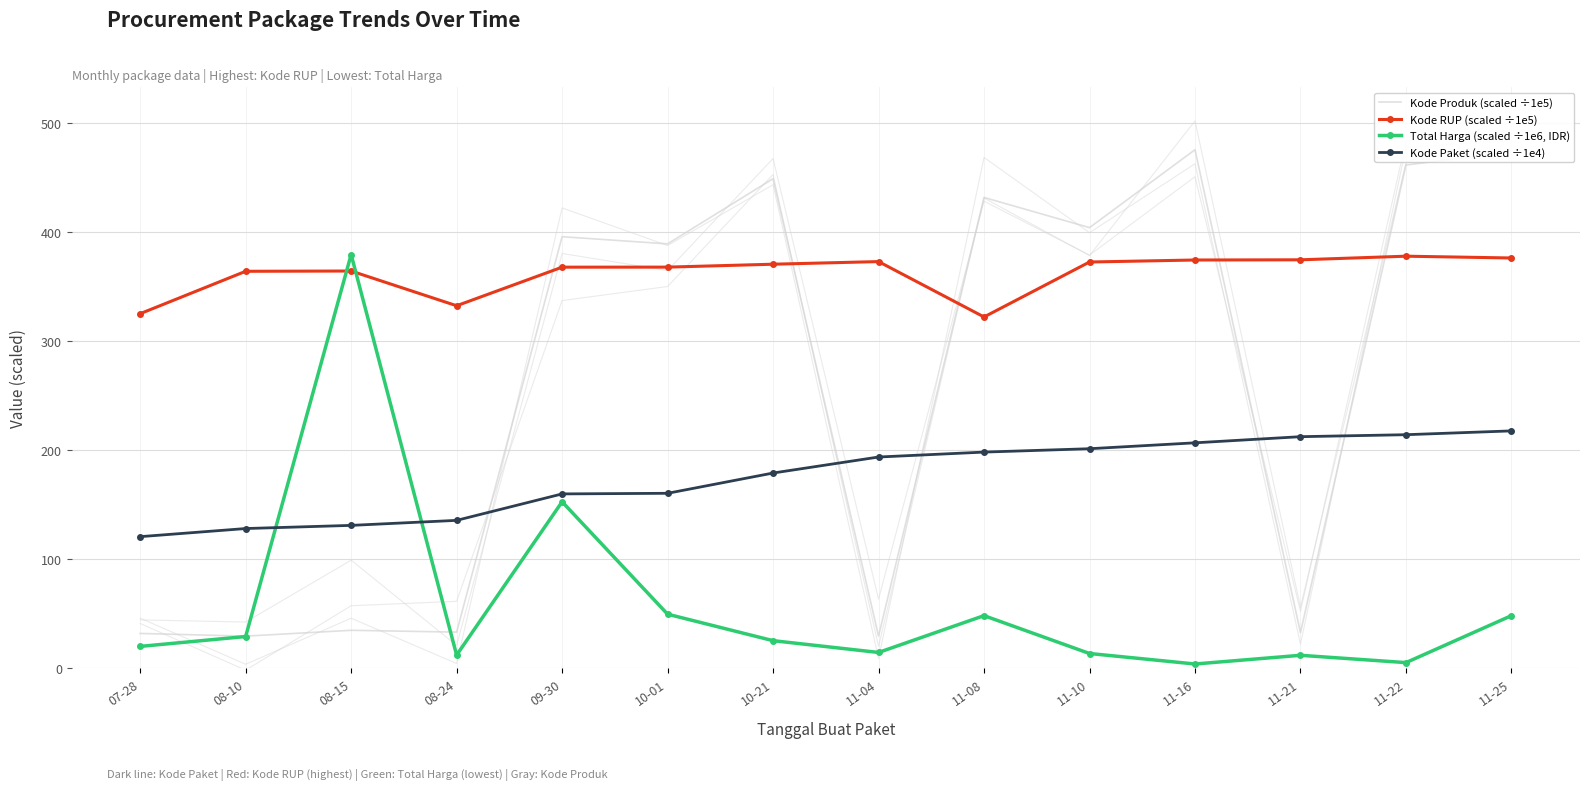

The Total Harga (scaled ÷1e6, IDR) series shows 49.5 at 10-01. True or false?

True